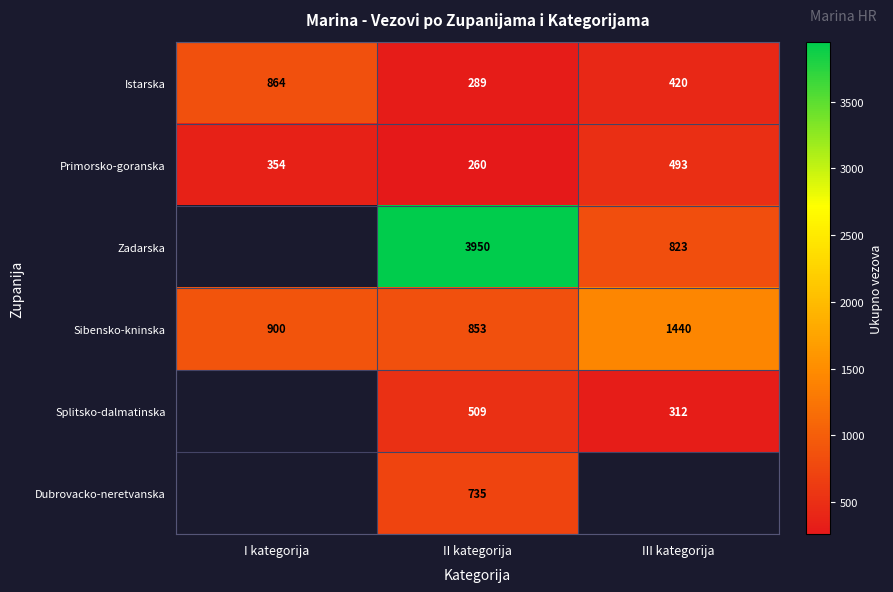

True or false: Splitsko-dalmatinska has a value of 509 at II kategorija.

True